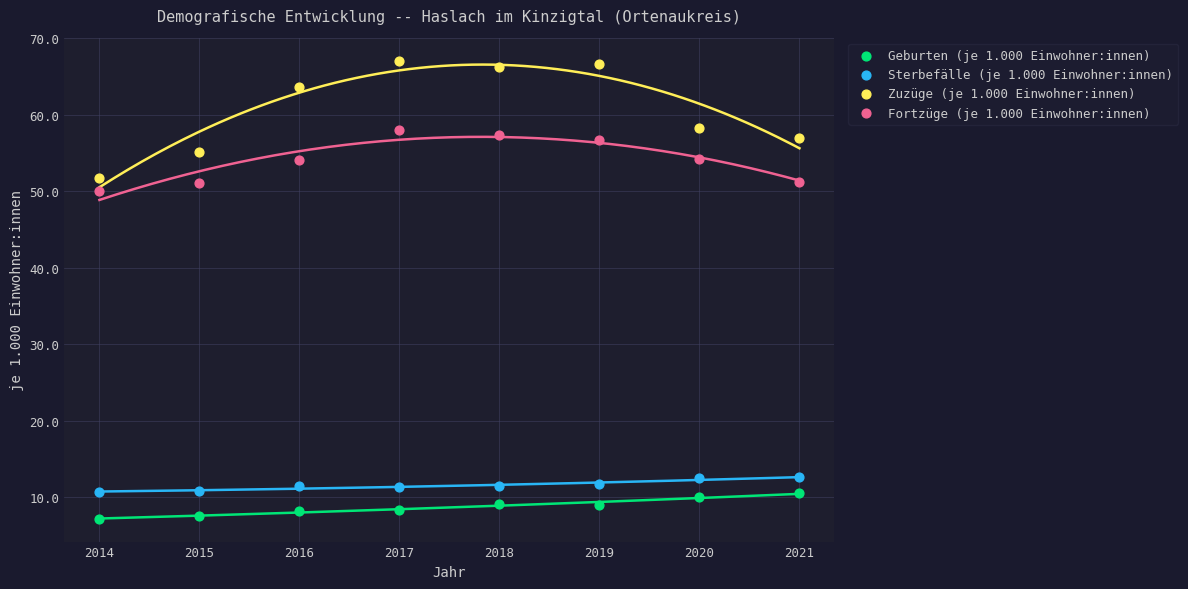

What is the X range (max minus min) for the scatter plot?

7.0